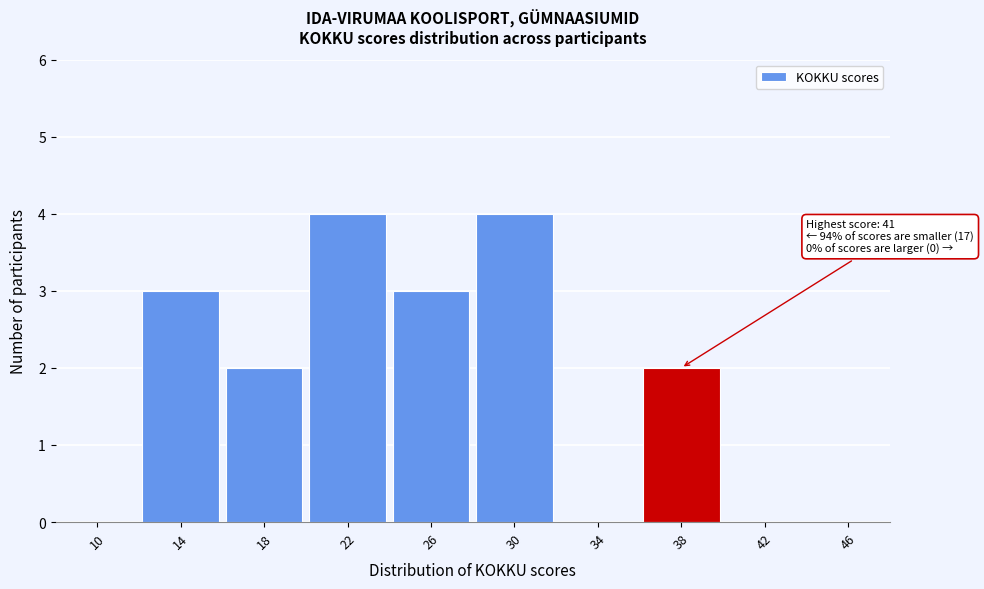

Reading left to right, list all the values displayed in this chart.

10=0	14=3	18=2	22=4	26=3	30=4	34=0	38=2	42=0	46=0